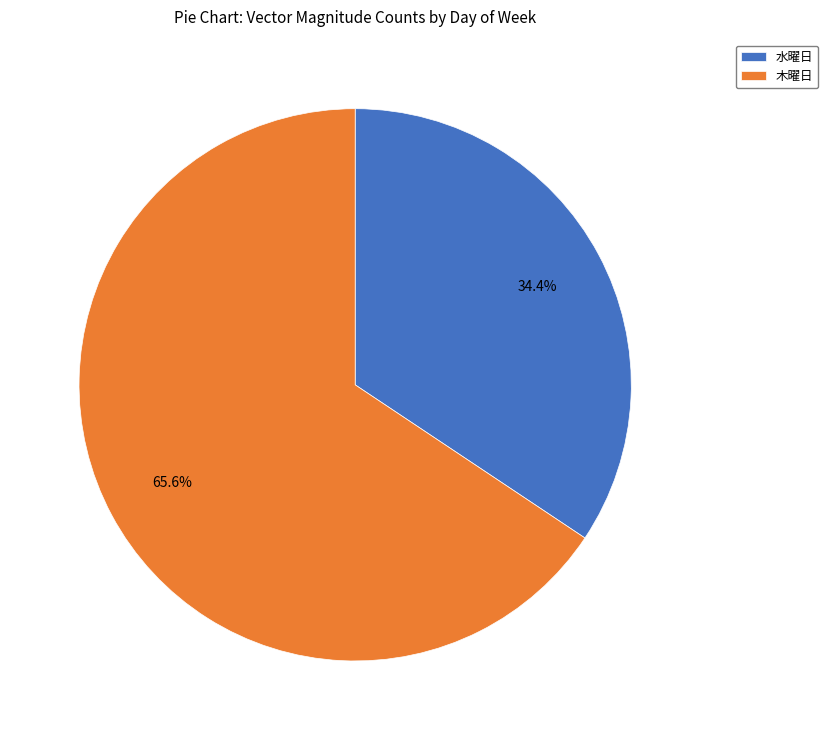

How many slices are in this pie chart?

2